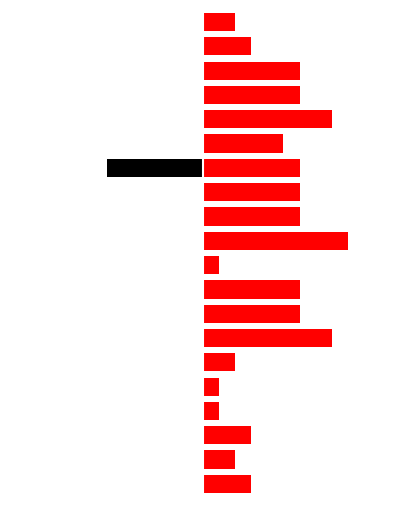

How many categories are shown in the chart?

20